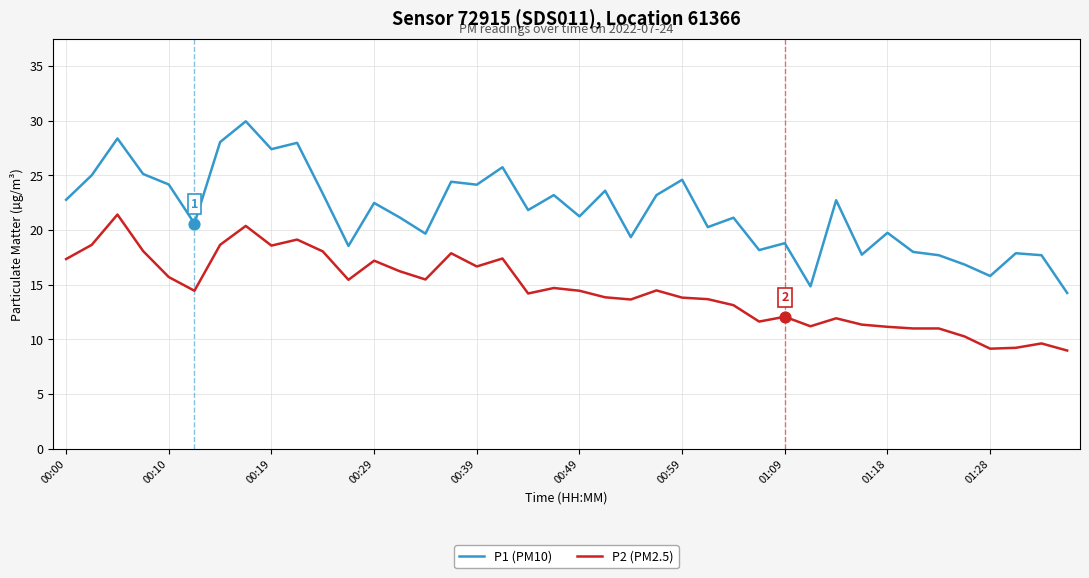

Which series has the largest range (max minus min)?

P1 (PM10)